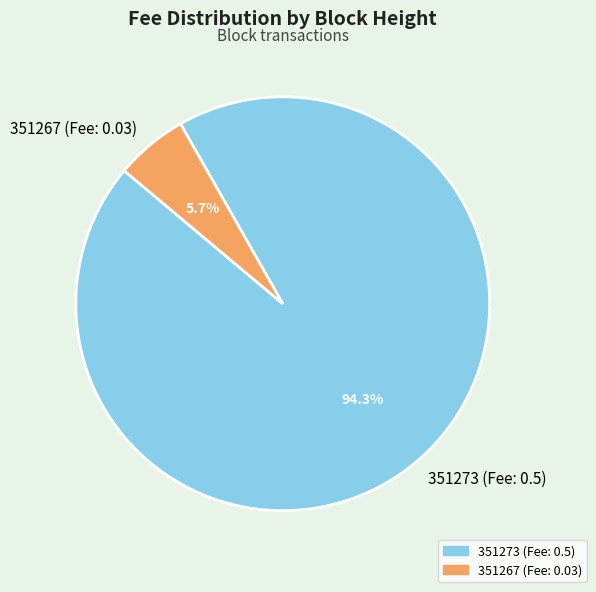

Is 351267 (Fee: 0.03) the majority of the pie?

No